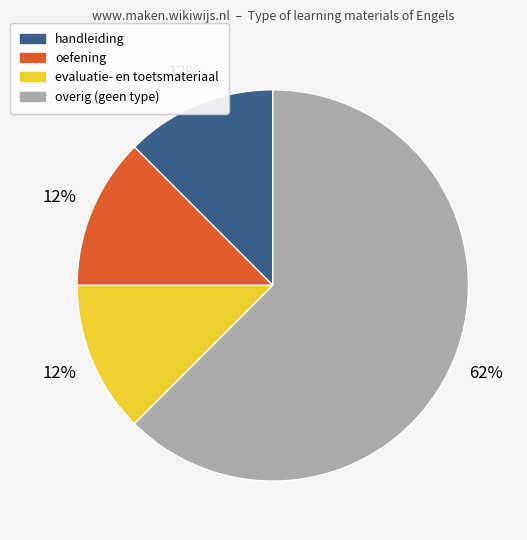

Is there any slice that represents more than half of the pie?

Yes